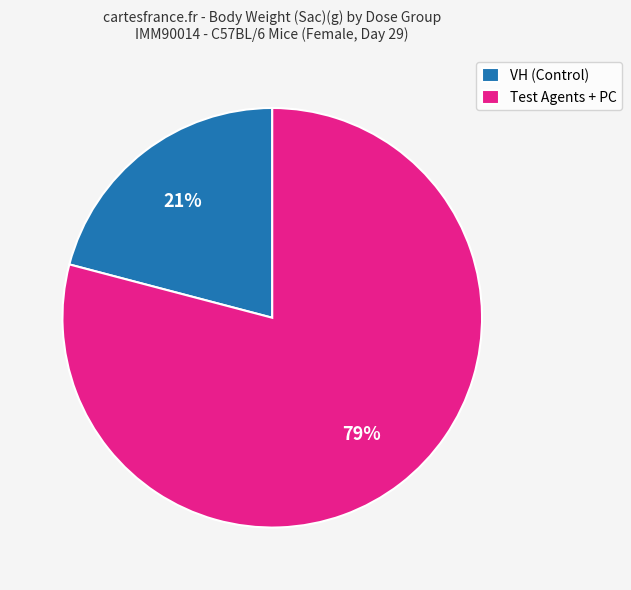

Is there any slice that represents more than half of the pie?

Yes